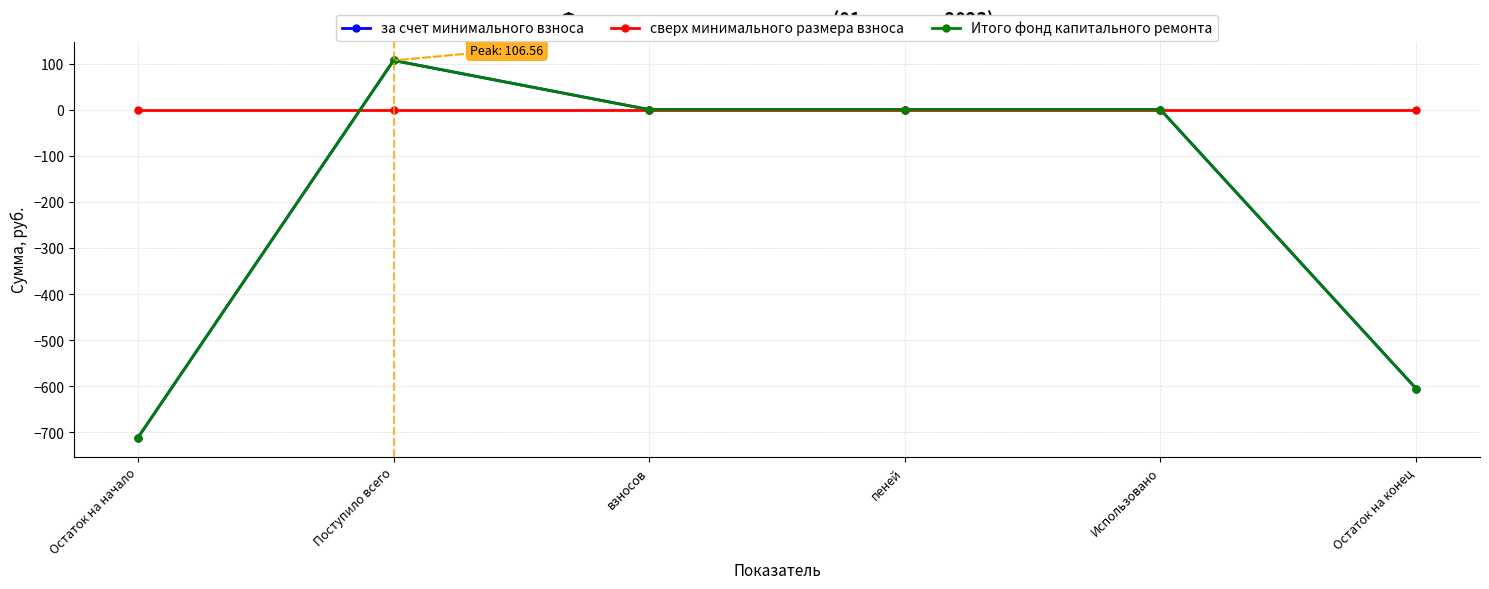

What position from the left is пеней?

4